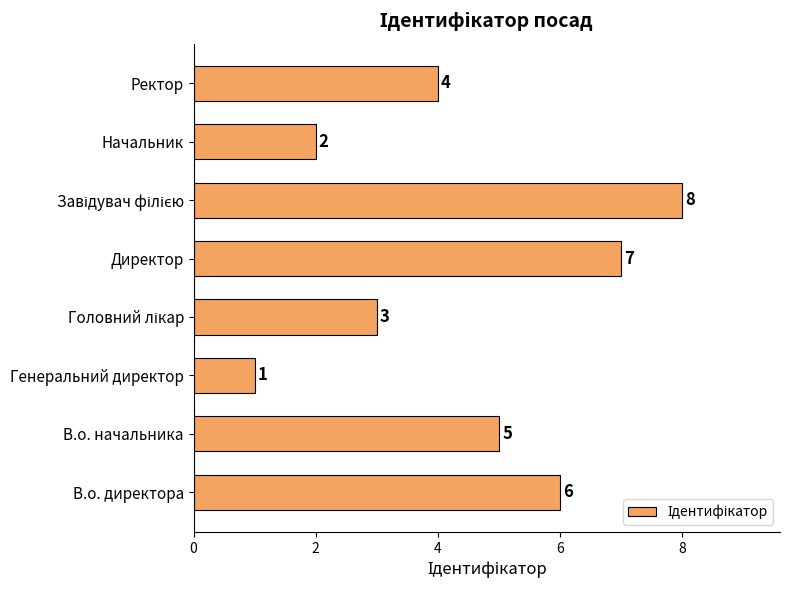

Is it true that the value at Ректор is 1?

False